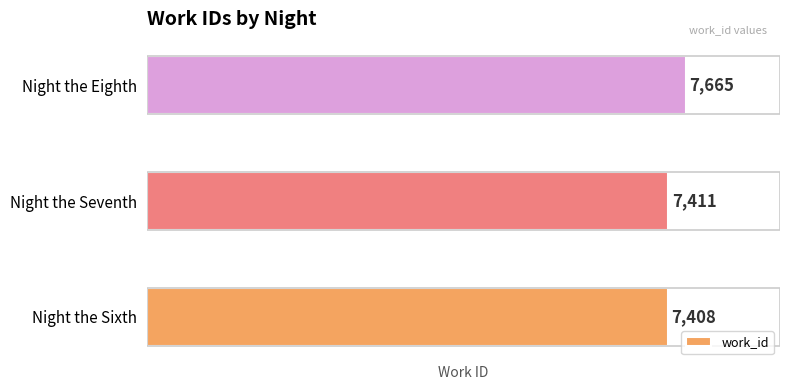

What value does the data have at Night the Eighth?

7665